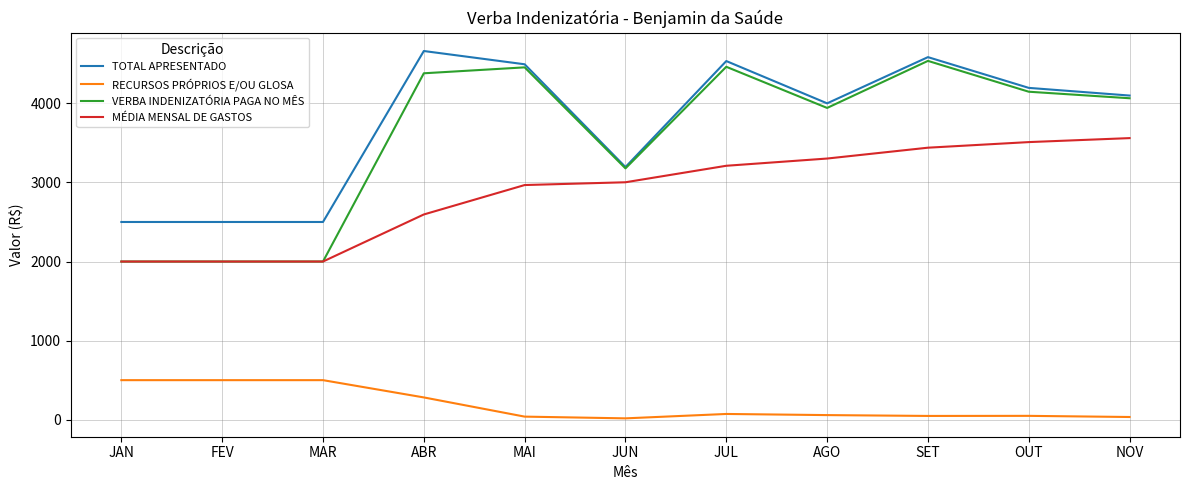

What value does the RECURSOS PRÓPRIOS E/OU GLOSA series have at FEV?

500.0